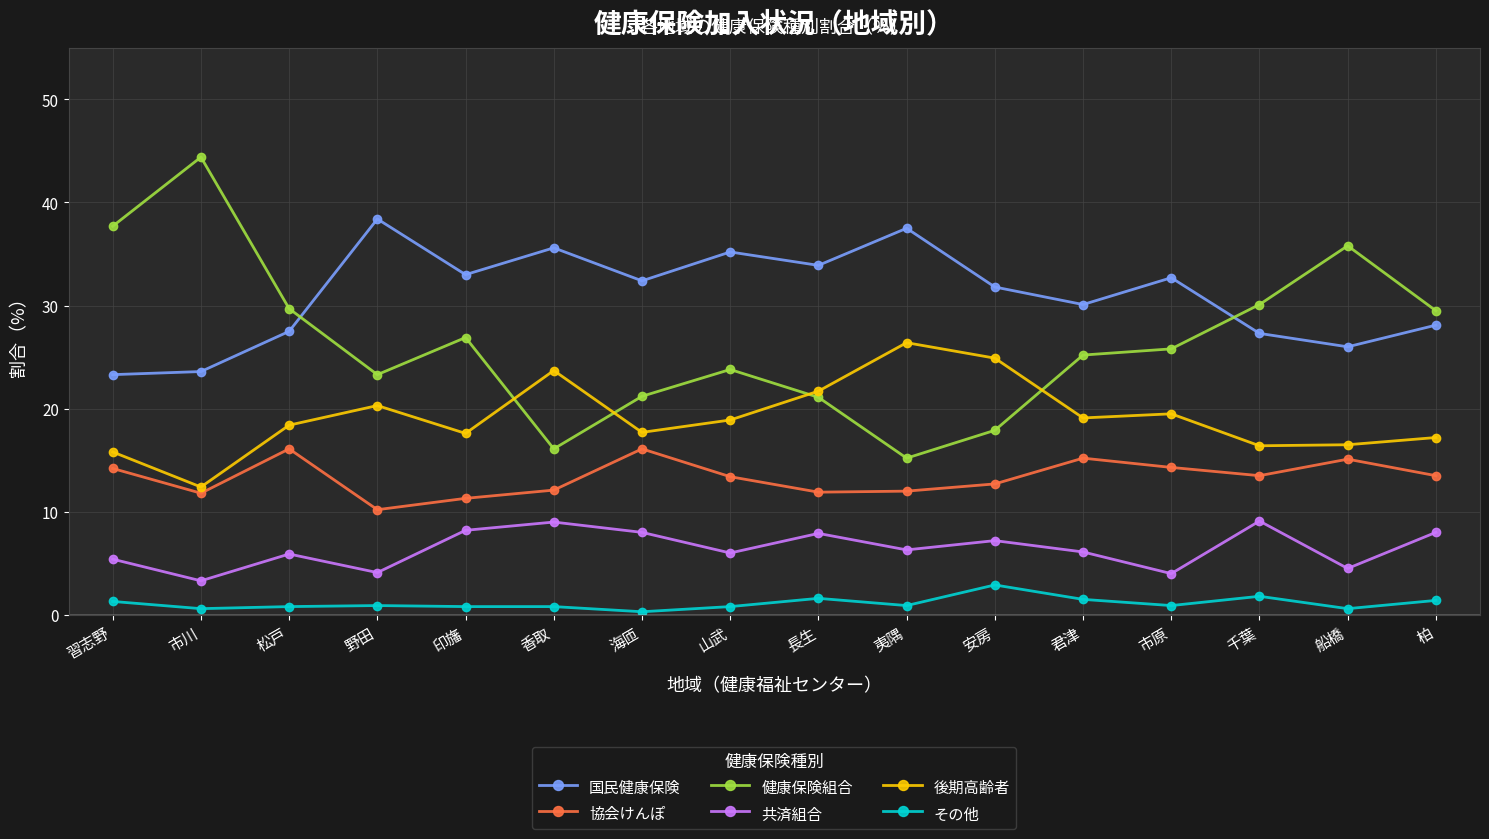

True or false: 共済組合 and 健康保険組合 intersect in this chart.

False